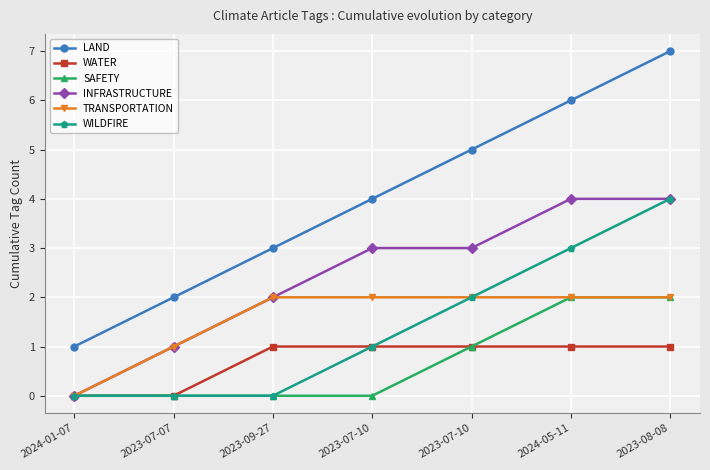

What is the label of the 2nd point from the right?

2024-05-11